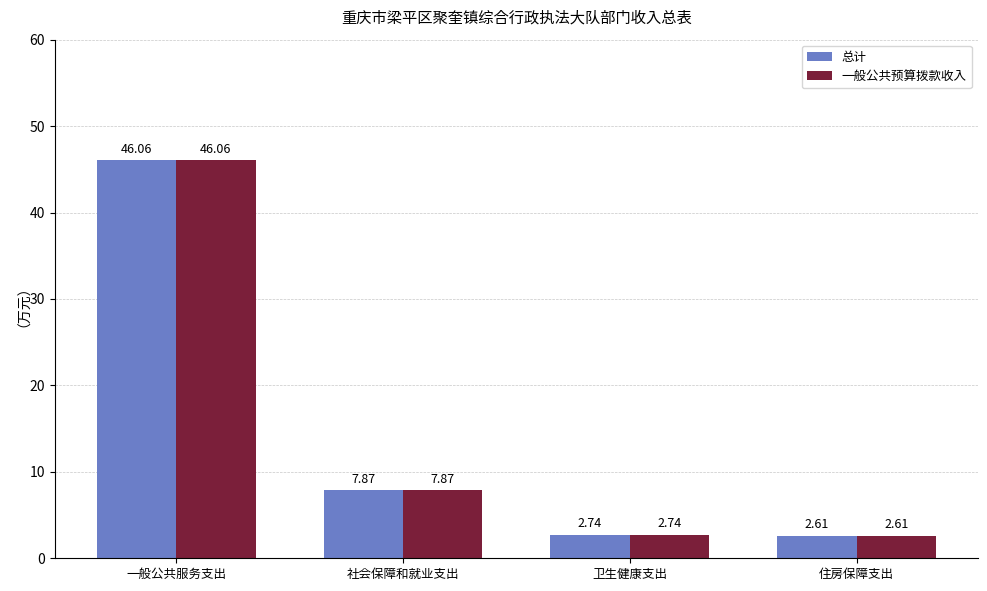

Is it true that 总计 equals 2.6 at 住房保障支出?

True